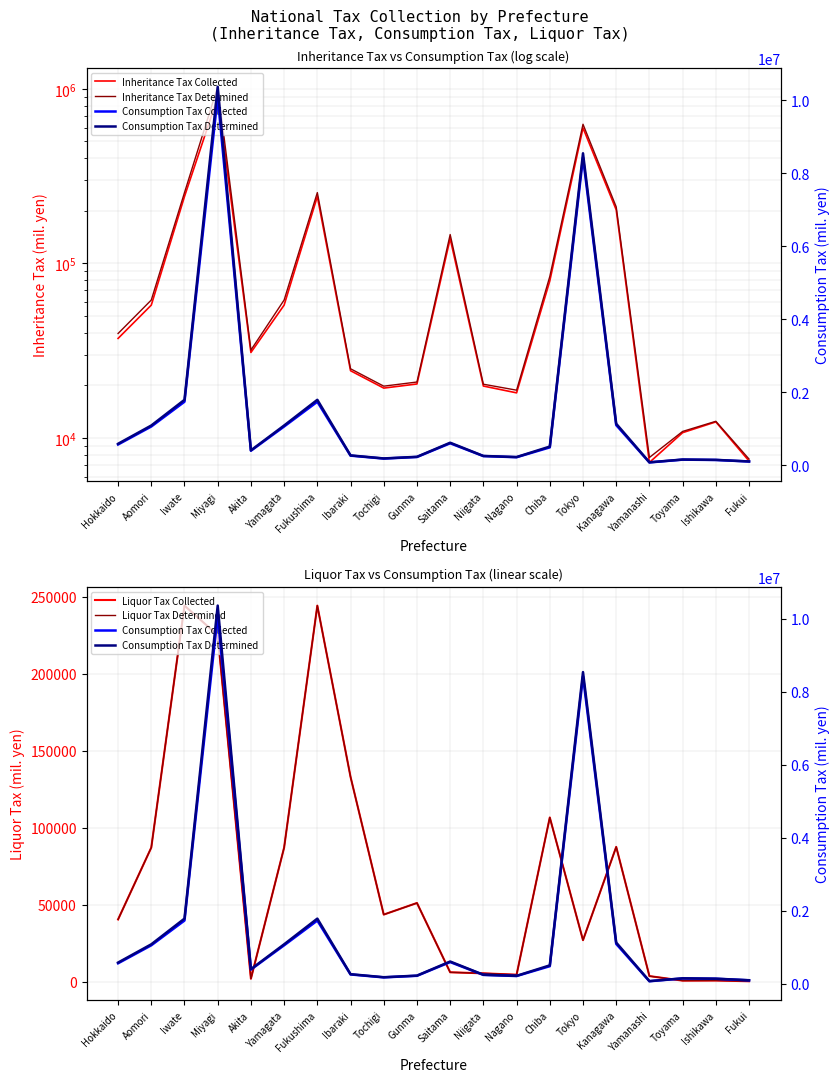

What is the label of the 10th point from the left?

Gunma